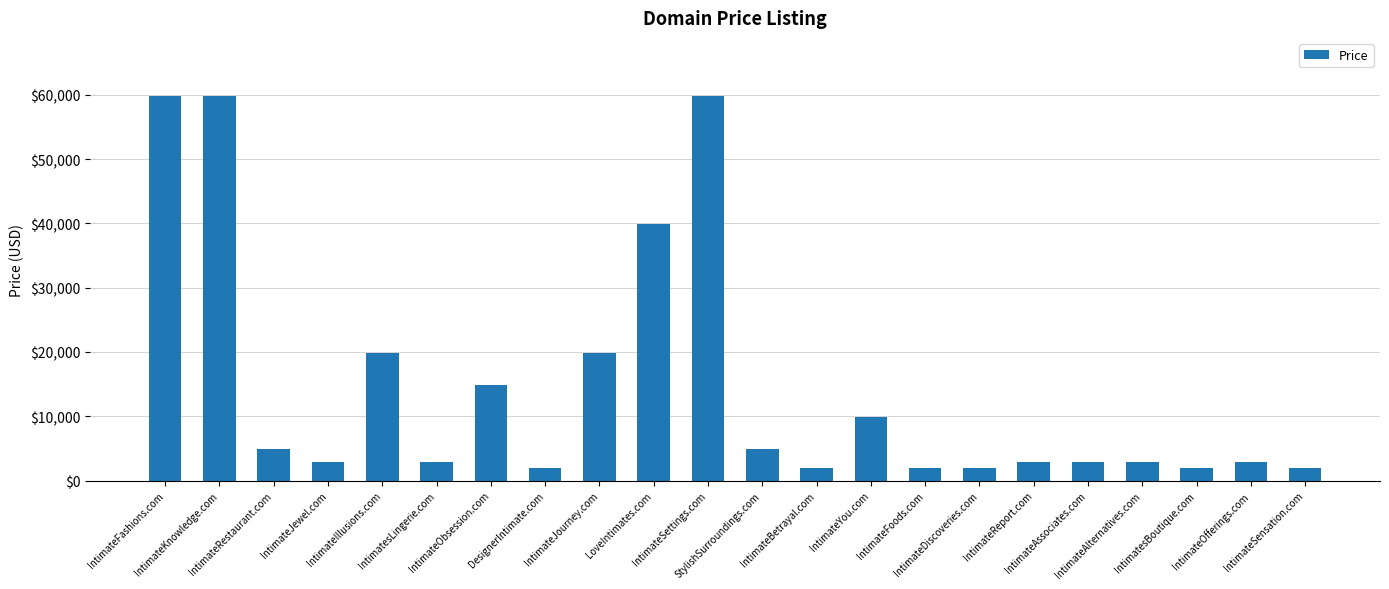

What is the greatest value displayed?

59888